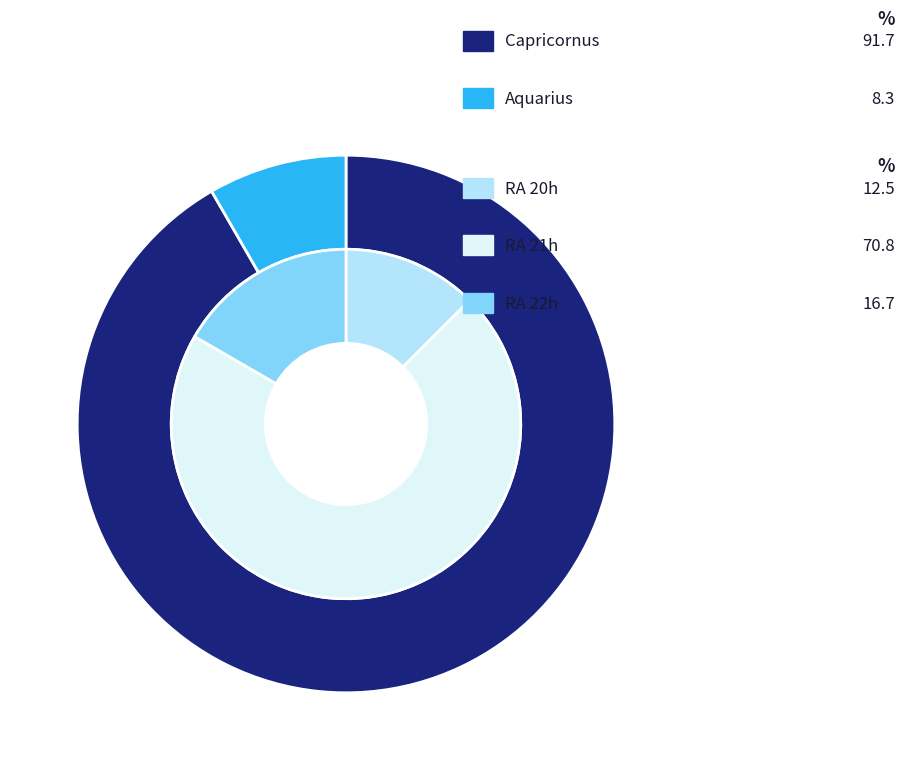

What is the majority slice?

Capricornus